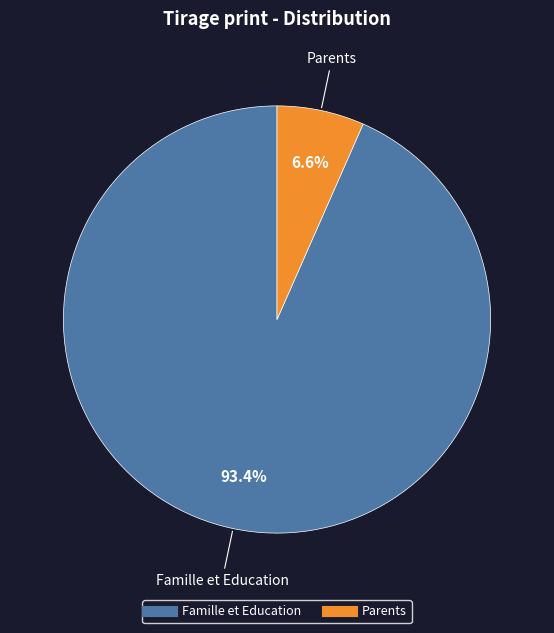

True or false: Famille et Education accounts for 99% of the total.

False